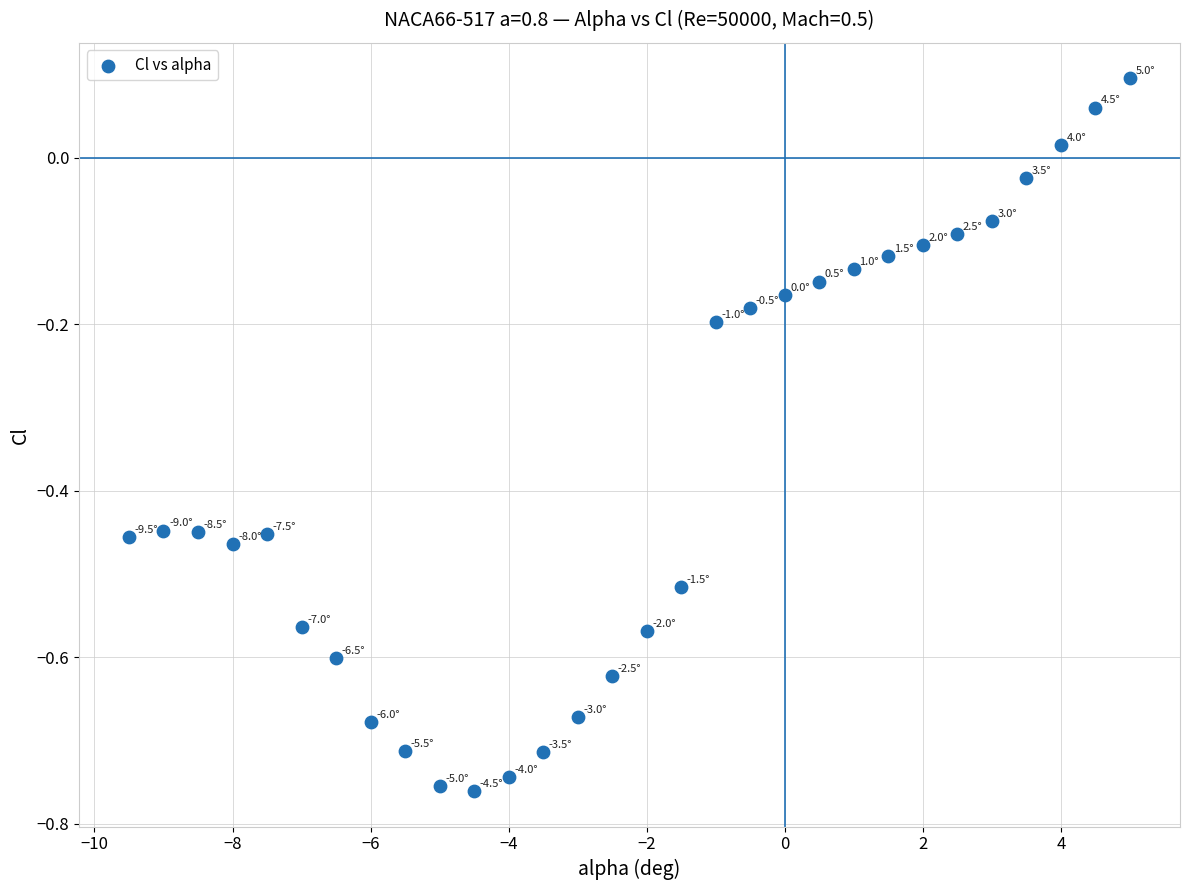

What is the range of X values (max minus min)?

14.5